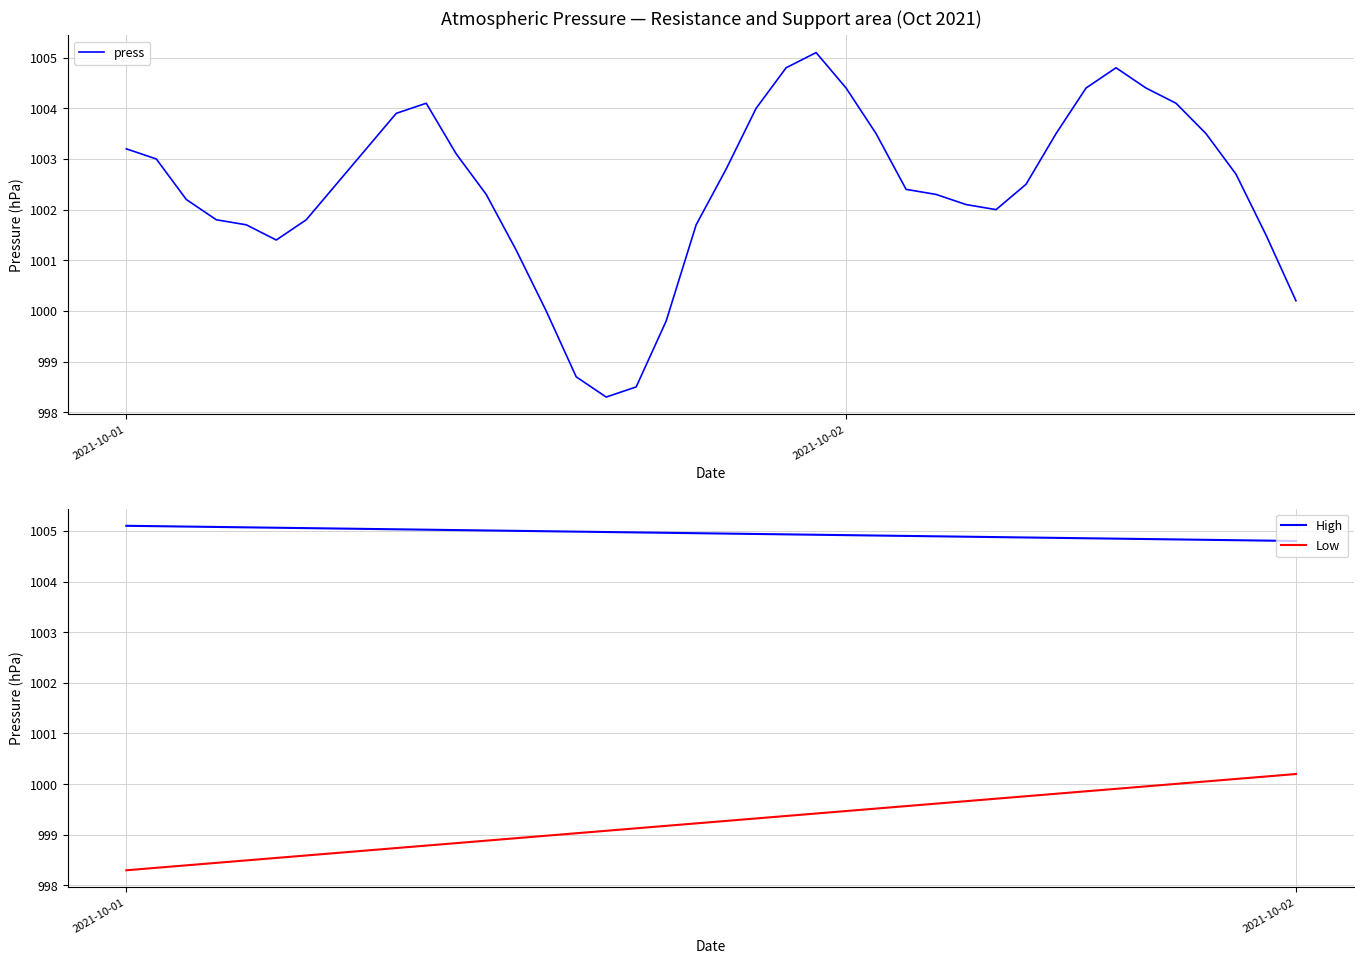

How many interior local peaks (higher than both neighbors) does the data have?

3